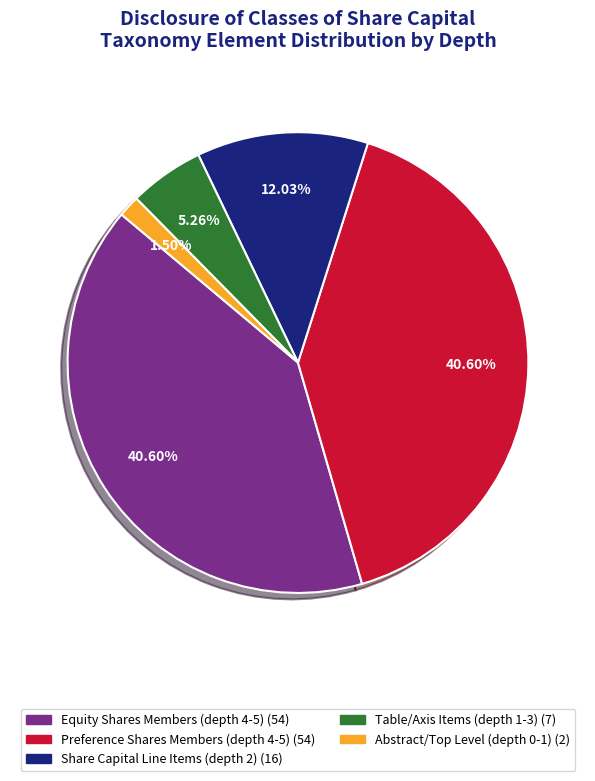

Does any single category account for the majority?

No